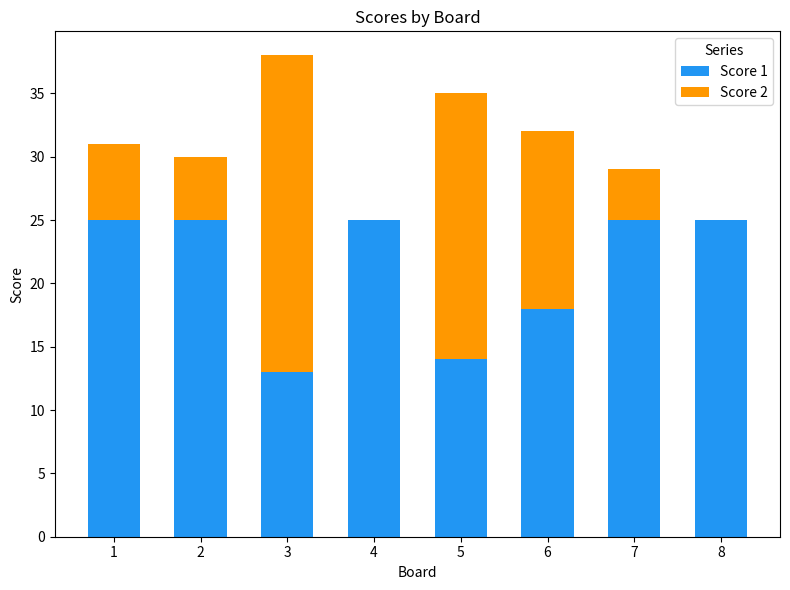

True or false: Score 1 has a value of 25 at 4.

True